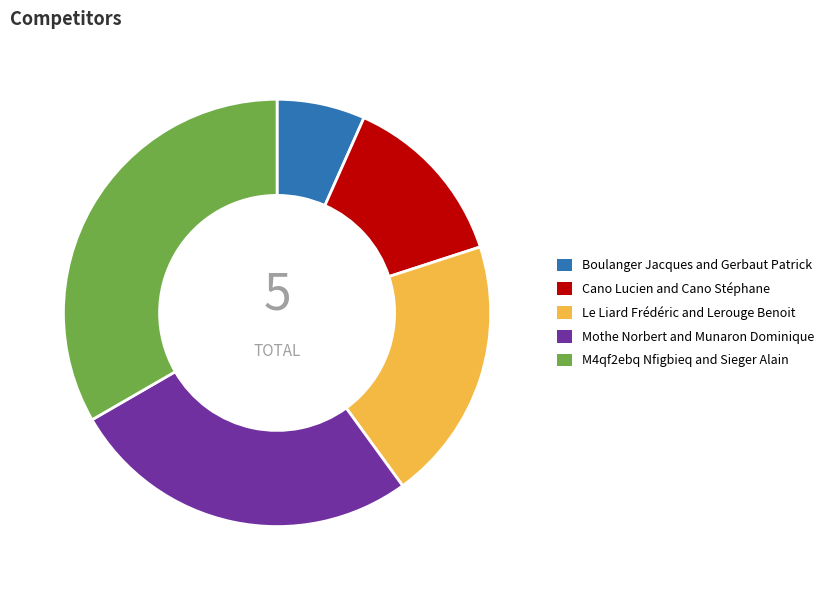

How many slices are in this pie chart?

5